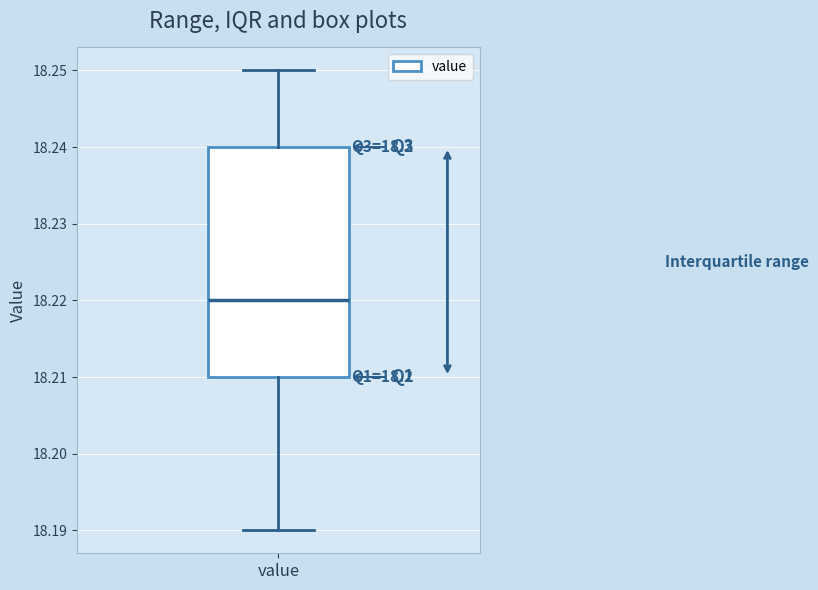

Where does the median line of the box for value sit on the y-axis? The values are not printed on the chart, so give them approximately, as read against the axis.

18.22